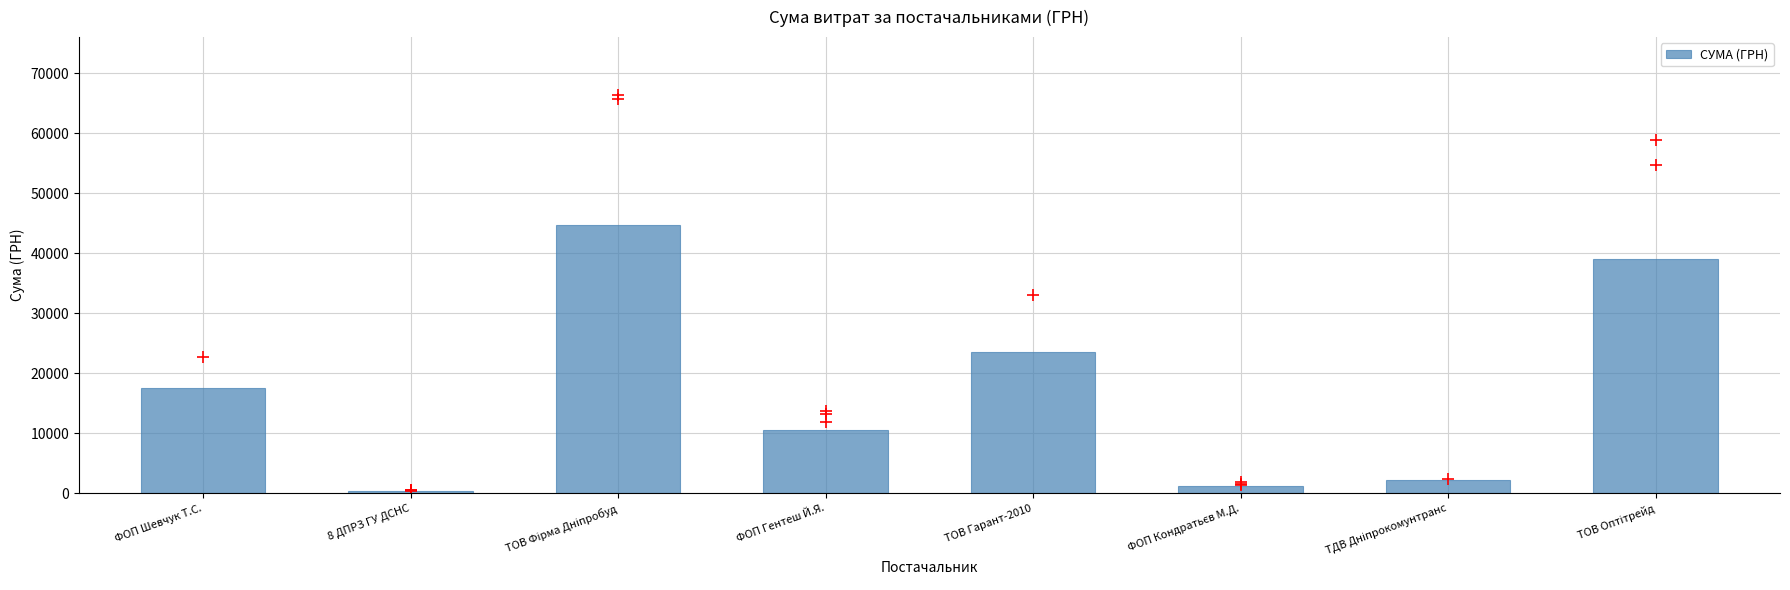

What is the sum of all values?

139205.9